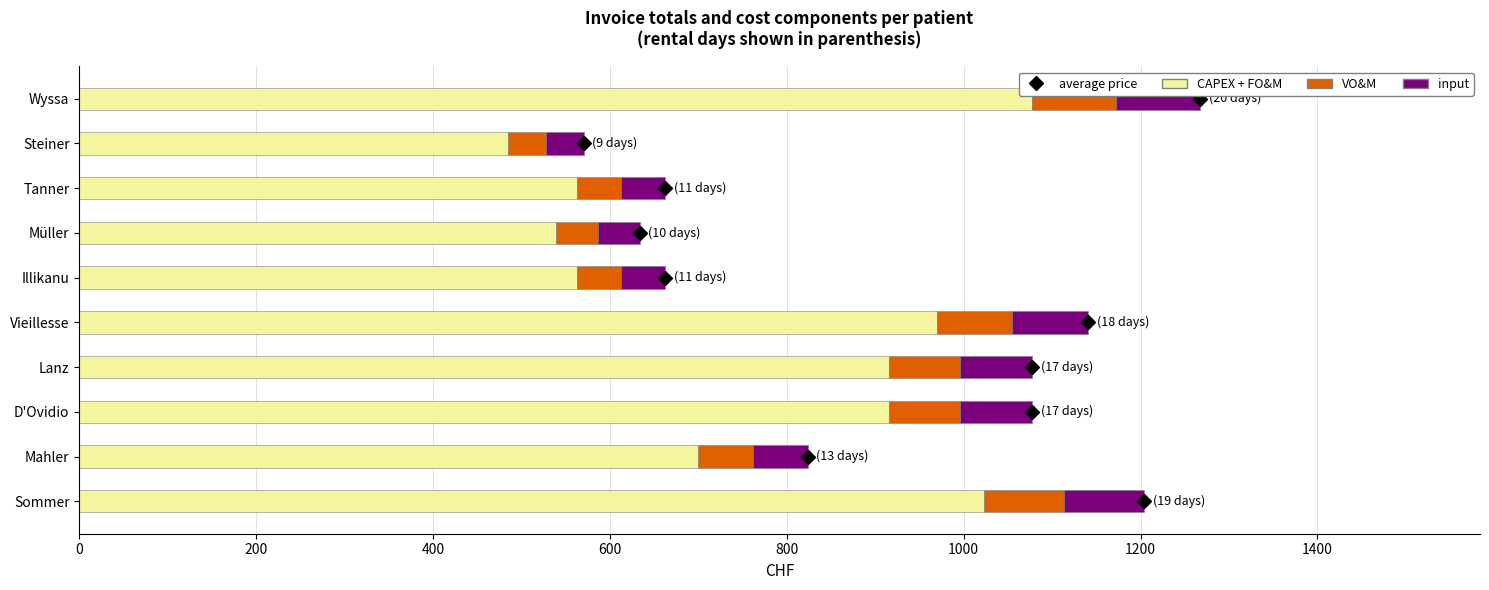

True or false: CAPEX + FO&M has a value of 969.4 at Vieillesse.

True